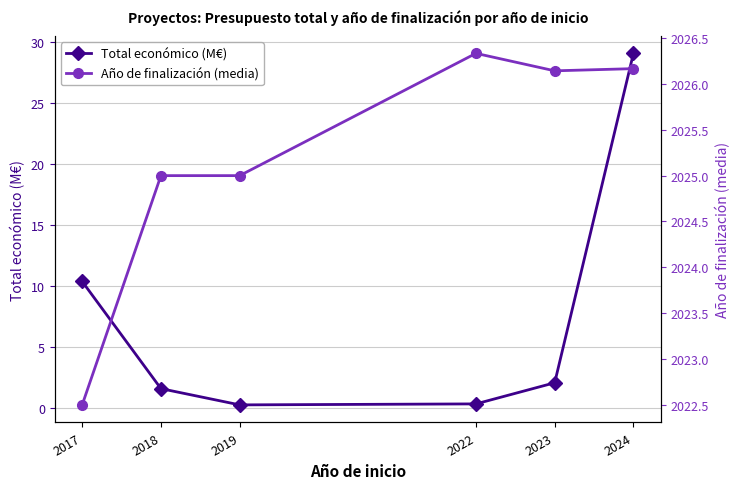

Is this an area chart (filled region under the line)?

No